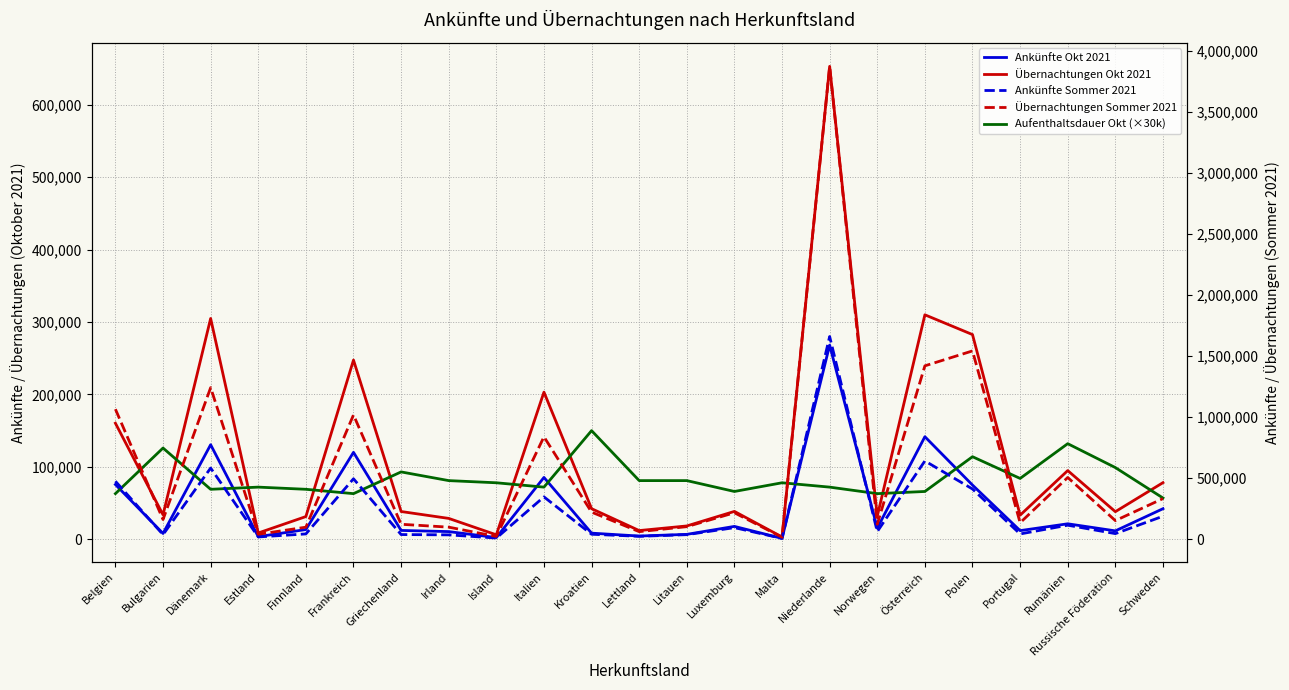

Reading left to right, list all the values displayed in this chart.

Ankünfte Okt 2021: 75605	7998	130571	3607	13450	120034	12195	10593	2346	85369	8447	4450	6770	17769	1216	268111	15363	141615	74827	11929	21359	11591	42183
Übernachtungen Okt 2021: 160268	33762	304906	8659	31345	247469	38314	28800	6146	203203	42247	12003	18385	38471	3202	653064	31816	309960	282663	33264	94844	38100	78158
Aufenthaltsdauer Okt (×30k): 63000	126000	69000	72000	69000	63000	93000	81000	78000	72000	150000	81000	81000	66000	78000	72000	63000	66000	114000	84000	132000	99000	57000
Ankünfte Sommer 2021: 473812	36710	581869	17757	42389	493987	37290	34754	8670	345727	39778	22934	36431	93804	5931	1658735	61434	639995	410205	42113	113901	44897	187304
Übernachtungen Sommer 2021: 1063964	160166	1240317	39702	97634	1016887	121508	97882	21967	837902	220970	61072	101917	215760	15137	3871183	121747	1418743	1541046	133823	504599	151373	331705